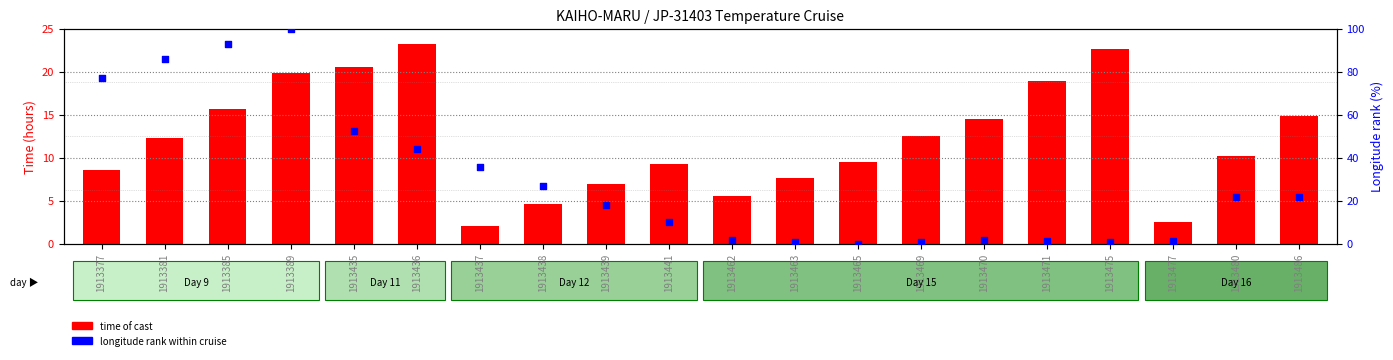

Which series has the widest spread of Y values?

longitude rank